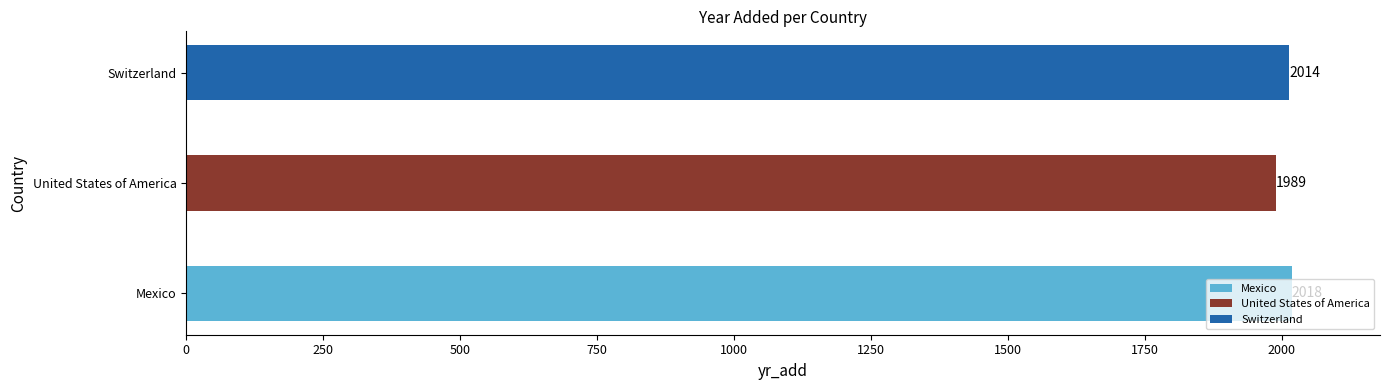

What is the change in value from Mexico to Switzerland?

-4